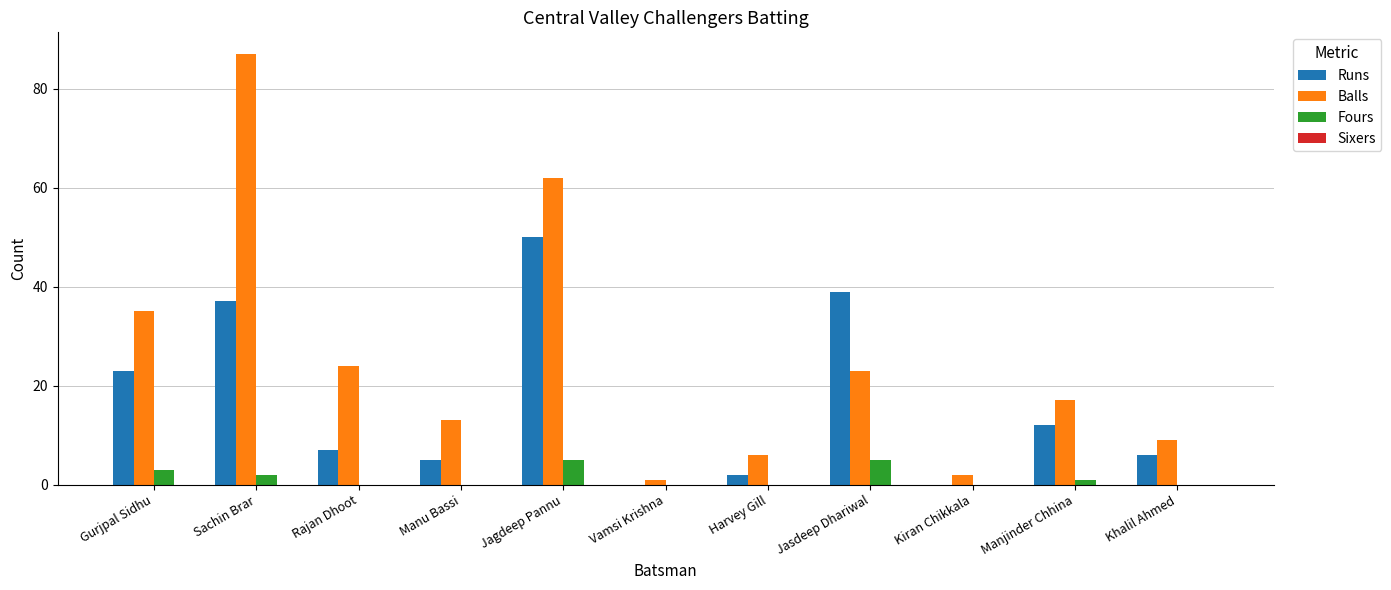

How many groups of bars are there?

11